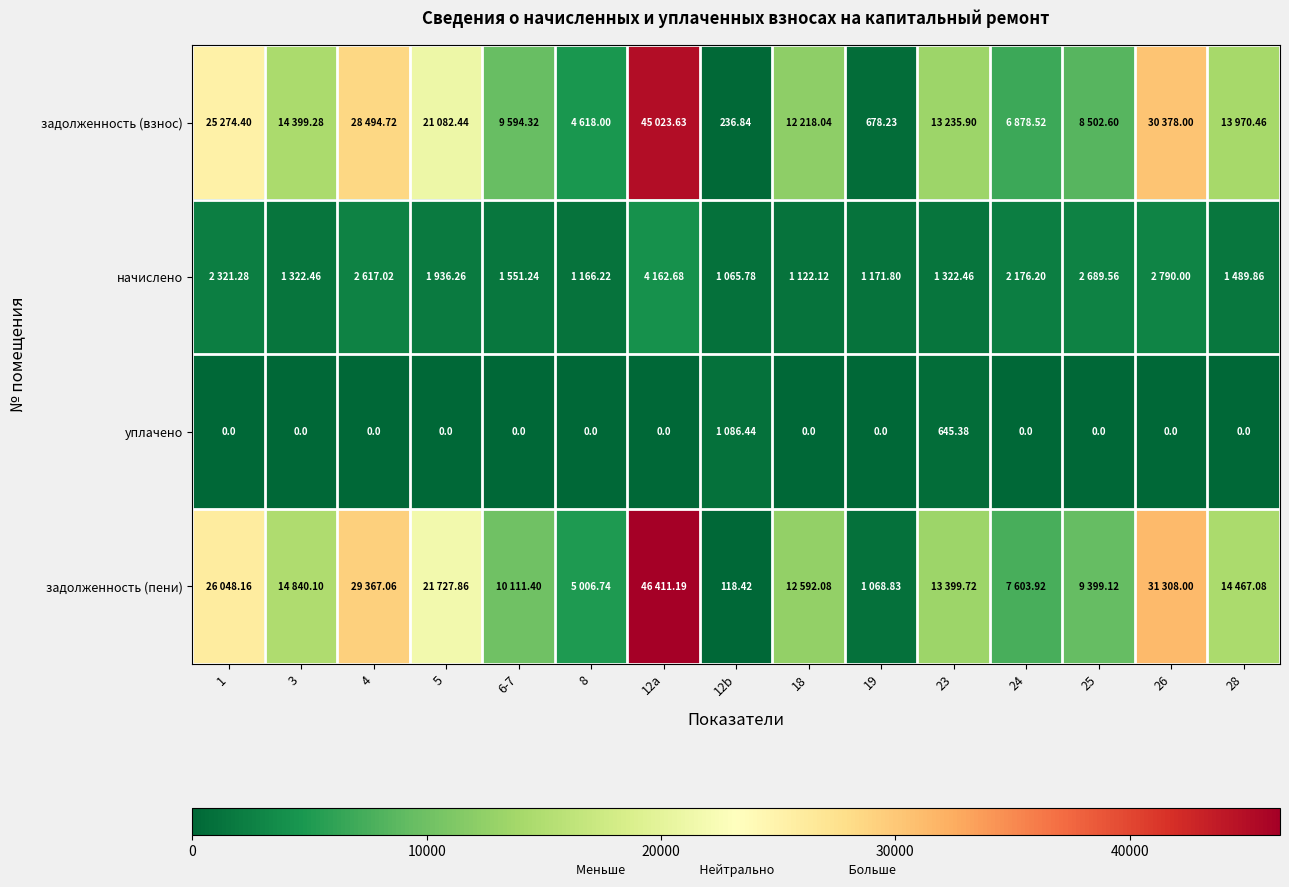

The value of начислено at 12a is 1689.7. True or false?

False